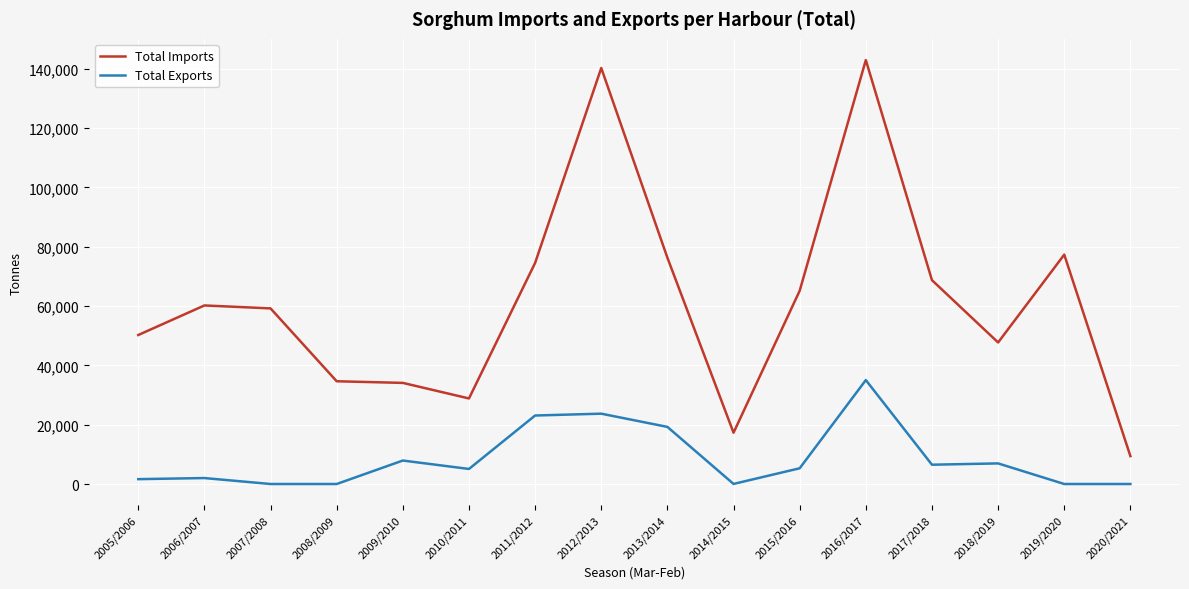

Rank the series at 2016/2017 from lowest to highest value.

Total Exports, Total Imports